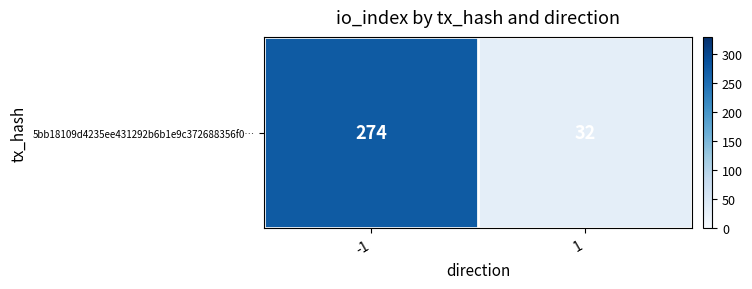

Where is the data nearest to the value 153?

-1